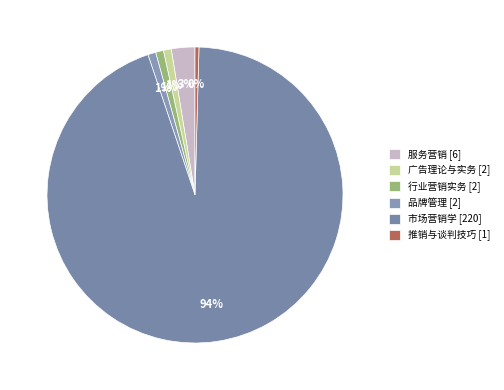

What percentage do 行业营销实务 and 推销与谈判技巧 together represent?

1.3%